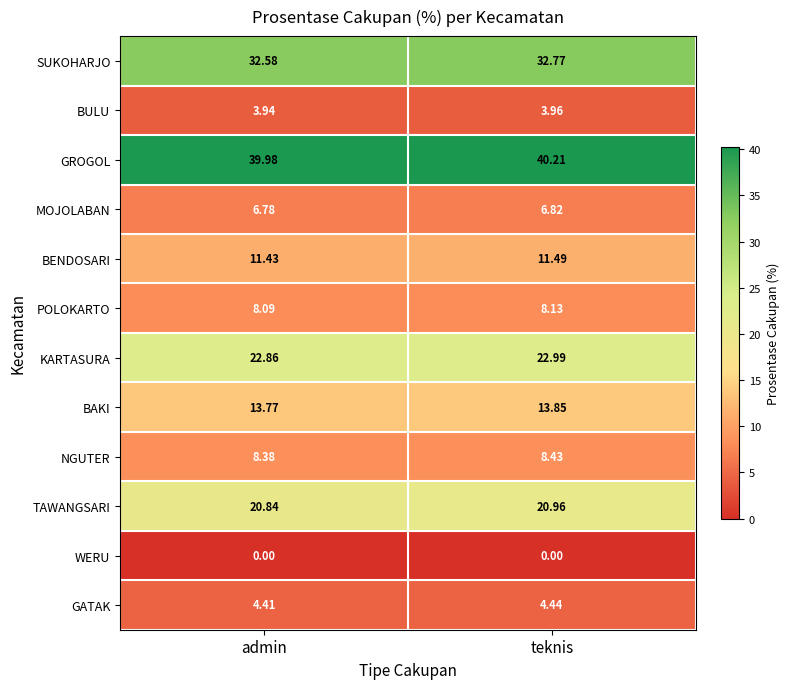

Which series has the largest total across all categories?

GROGOL